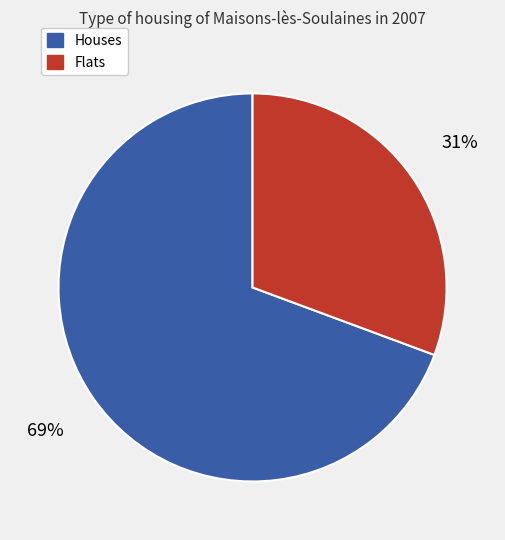

To the nearest percent, what is the average slice percentage?

50%